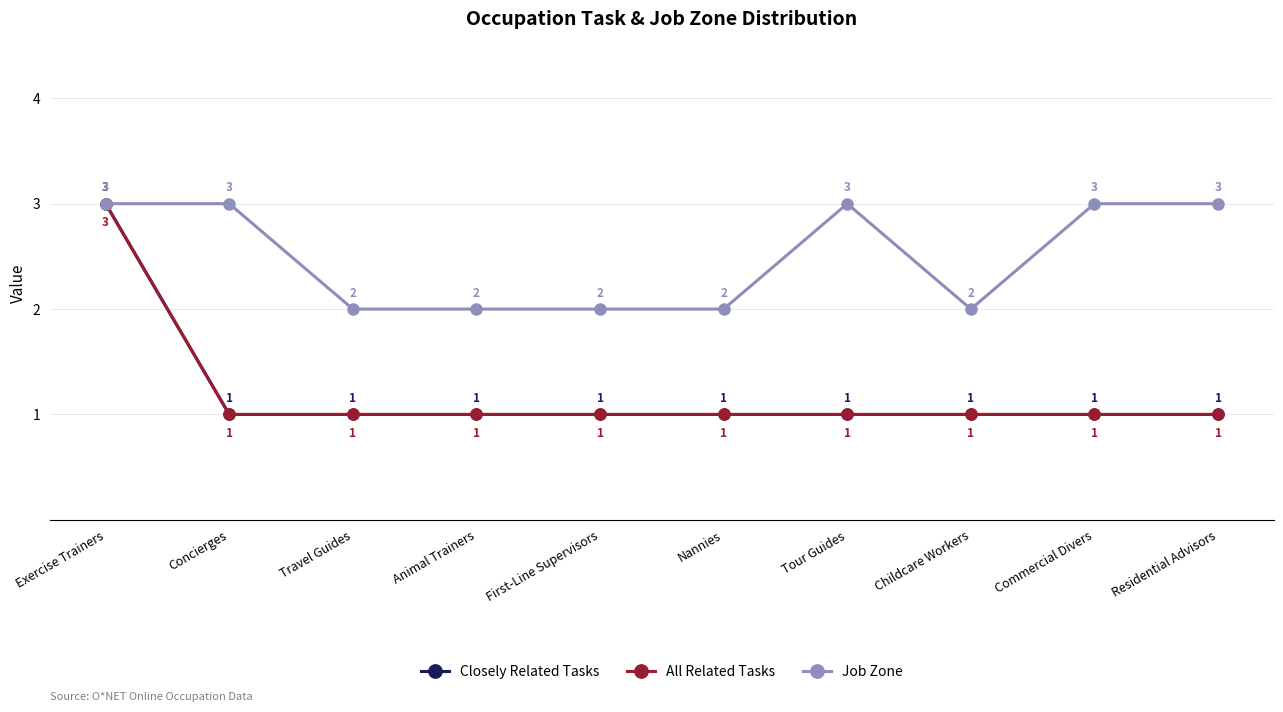

Which category has the highest value across all series?

Exercise Trainers